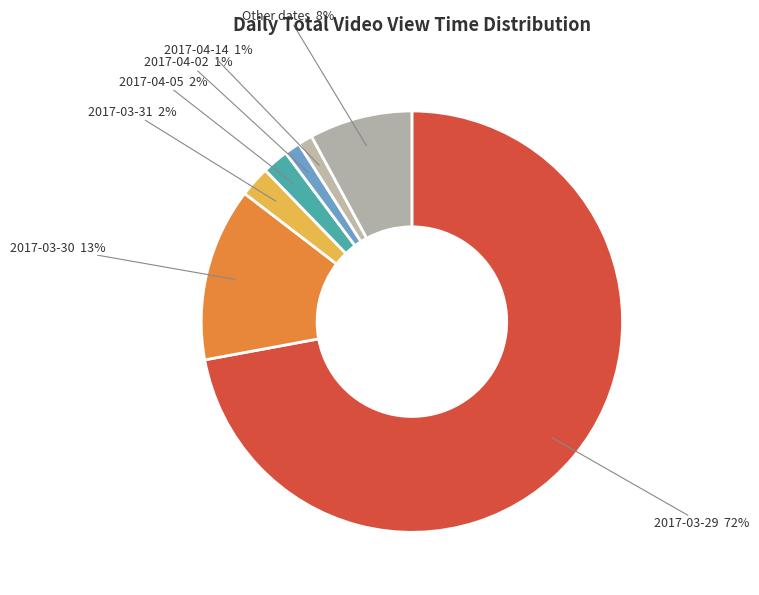

Between 2017-04-02 and 2017-03-29, which is larger?

2017-03-29